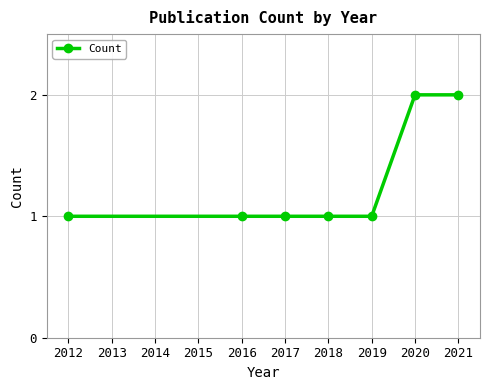

What is the greatest value displayed?

2